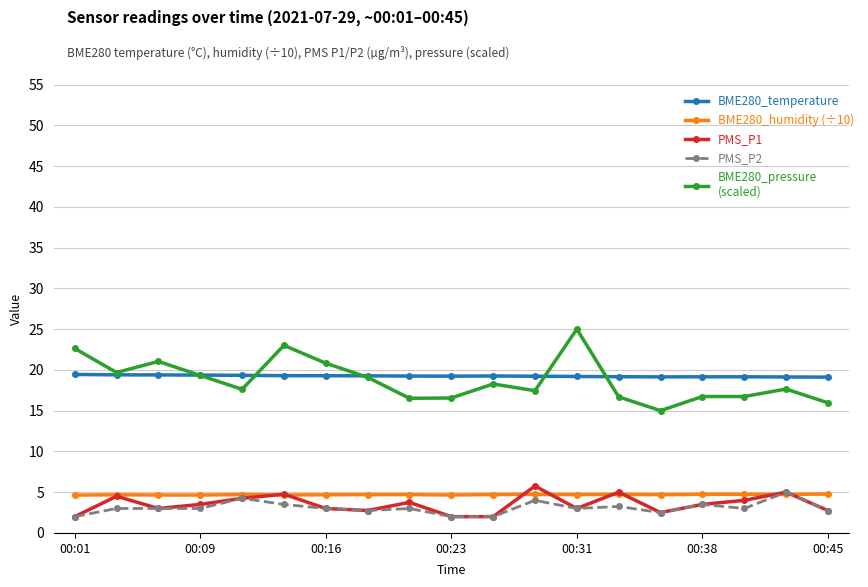

What is the minimum value shown in the chart?

2.0